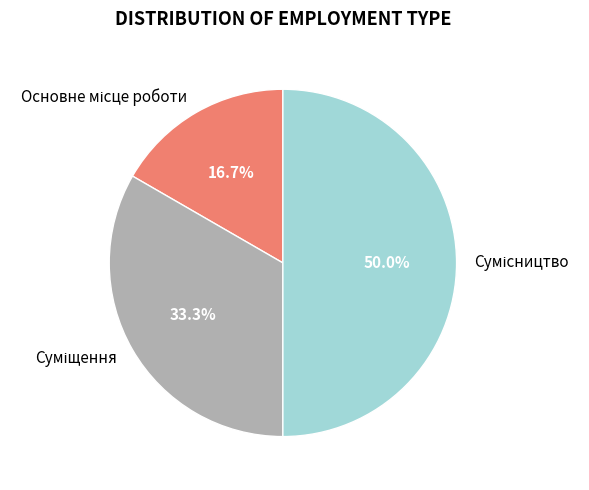

To the nearest percent, what is the difference between the largest and smallest slice percentages?

33%